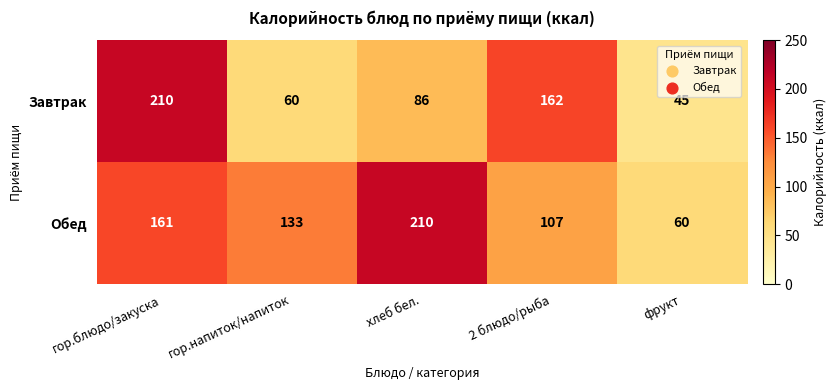

Where is Обед nearest to the value 135?

гор.напиток/напиток